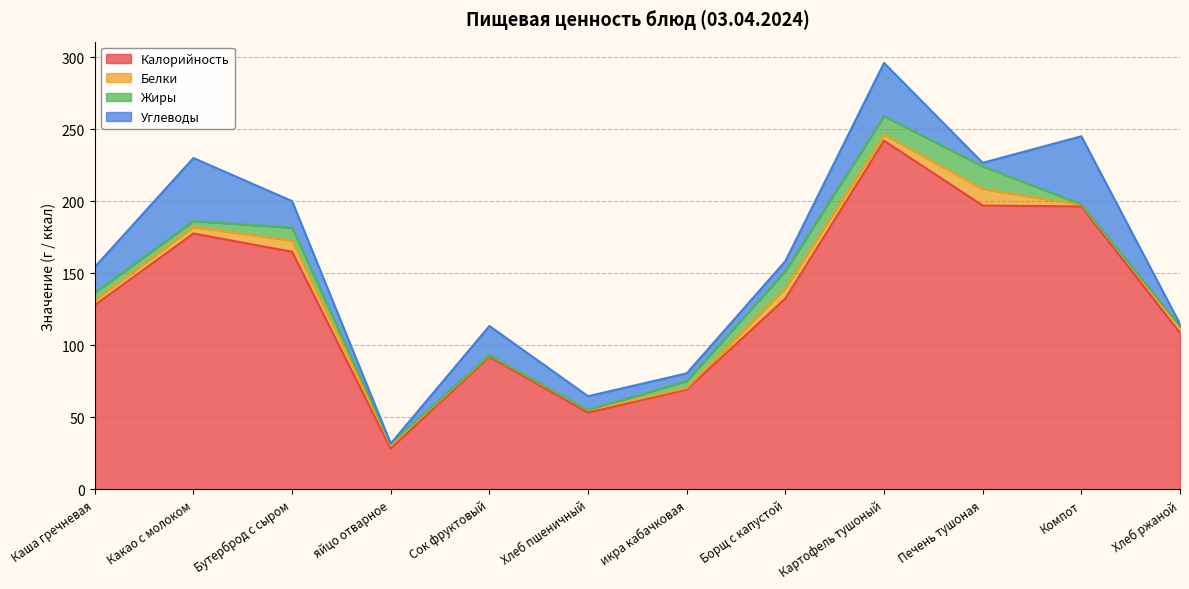

Read the Углеводы value at Хлеб ржаной.

1.6